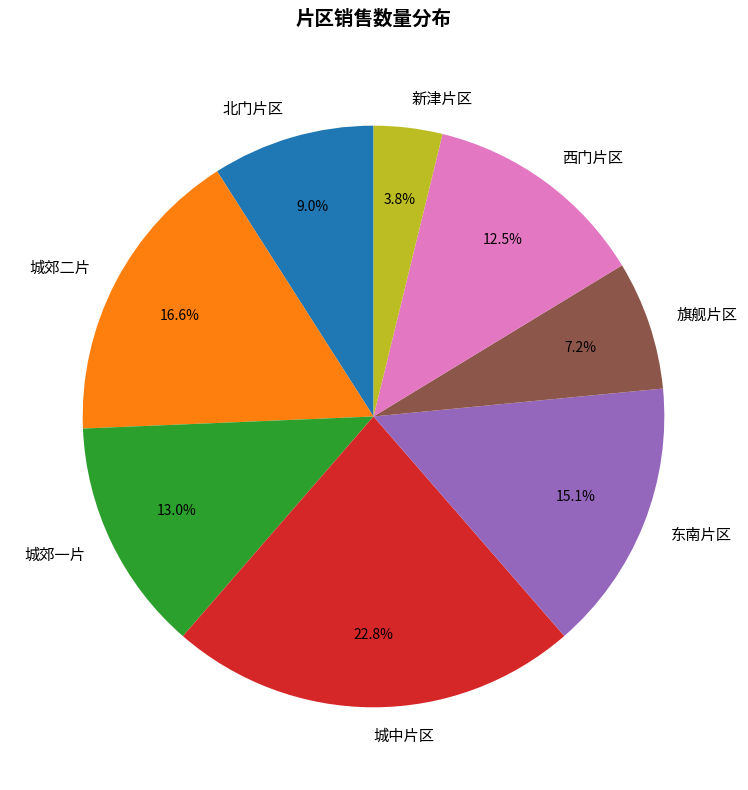

Count the number of slices in the pie.

8